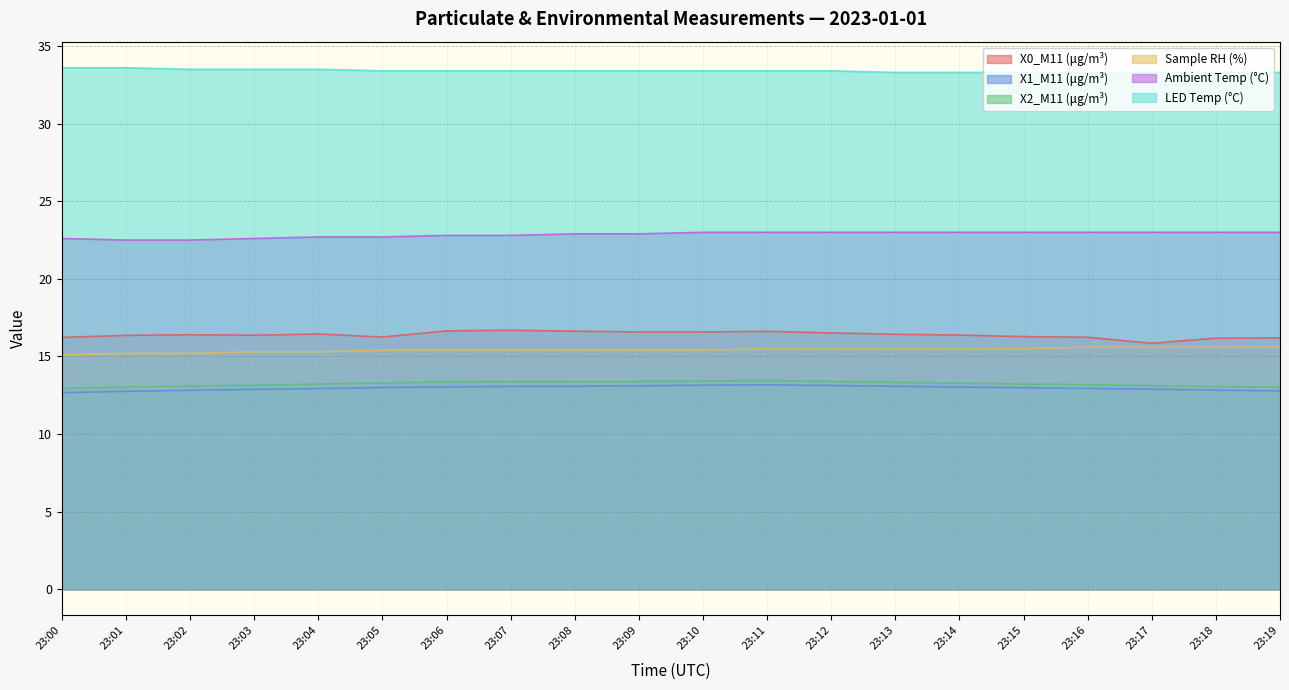

At 23:13, list the series in order from smallest to largest.

X1_M11 (μg/m³), X2_M11 (μg/m³), Sample RH (%), X0_M11 (μg/m³), Ambient Temp (°C), LED Temp (°C)